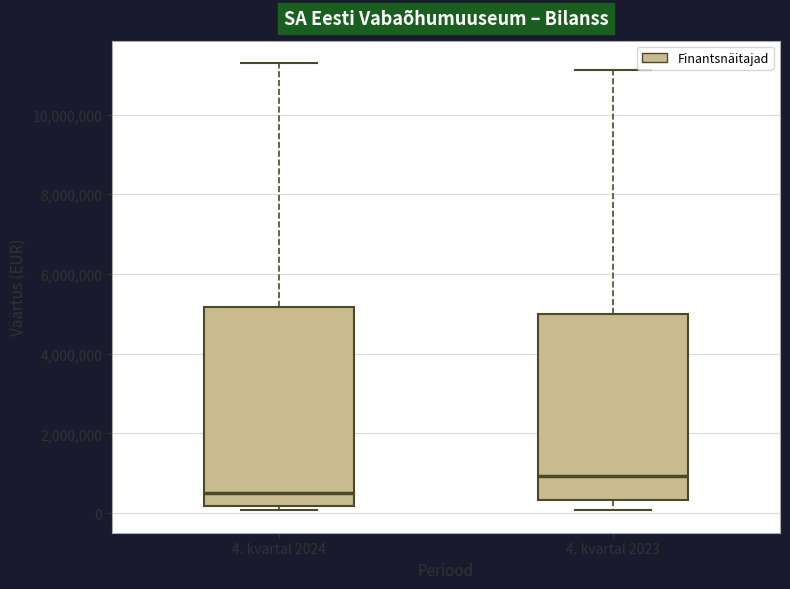

Which box's median line is the lowest?

4. kvartal 2024